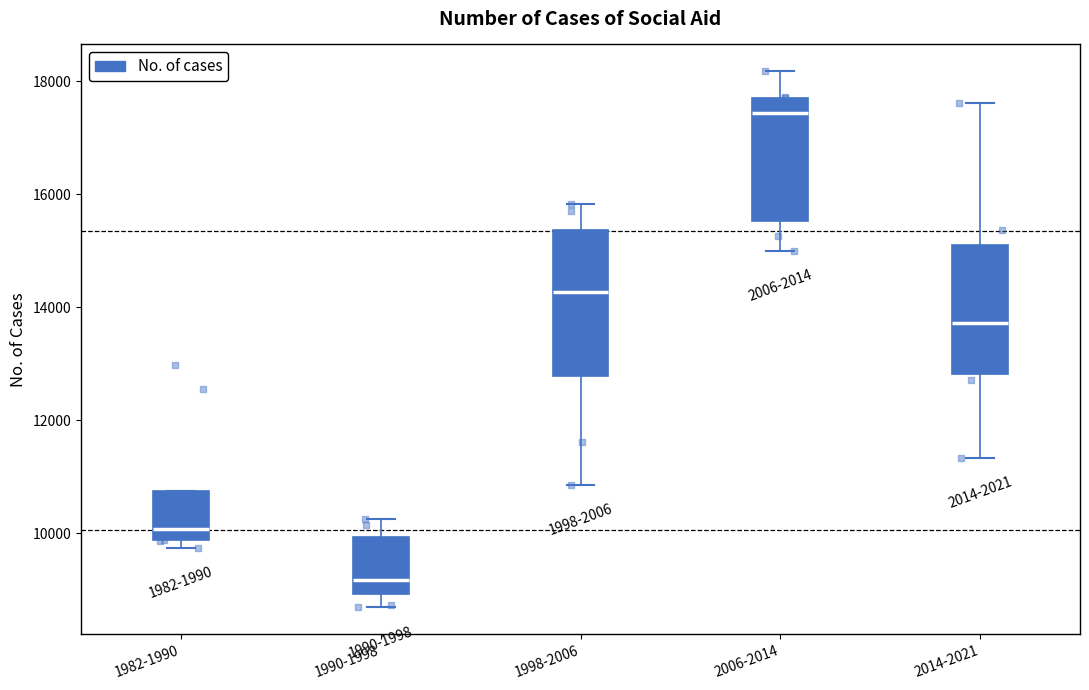

Reading left to right, transcribe this box plot: for each box, give where its median line is, the range the box spans, and where its two whiskers end, as read against the y-axis. The values are not printed on the chart, so give them approximately, as read against the axis.

1982-1990: median 10000, box 9800 to 10800, whiskers 9800 (just below the box's lower edge) to 10800
1990-1998: median 9200, box 9000 to 10000, whiskers 8600 to 10200
1998-2006: median 14200, box 12800 to 15400, whiskers 10800 to 15800
2006-2014: median 17400, box 15600 to 17800, whiskers 15000 to 18200
2014-2021: median 13800, box 12800 to 15200, whiskers 11400 to 17600